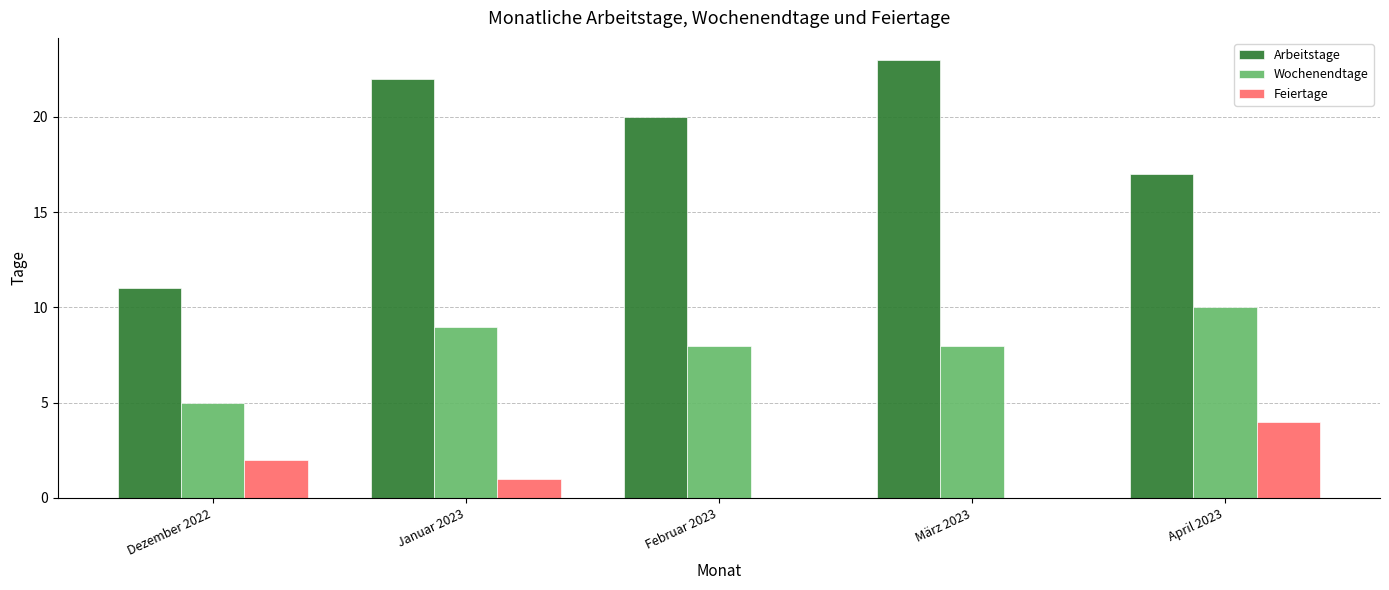

Reading left to right, transcribe all the data shown in this chart.

Arbeitstage: Dezember 2022=11	Januar 2023=22	Februar 2023=20	März 2023=23	April 2023=17
Wochenendtage: Dezember 2022=5	Januar 2023=9	Februar 2023=8	März 2023=8	April 2023=10
Feiertage: Dezember 2022=2	Januar 2023=1	Februar 2023=0	März 2023=0	April 2023=4